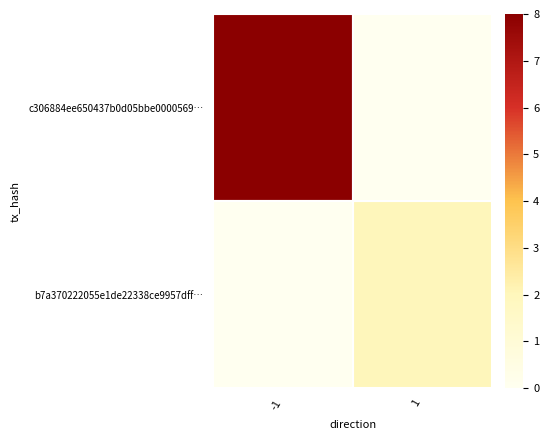

Which series has the largest total across all categories?

c306884ee650437b0d05bbe0000569…